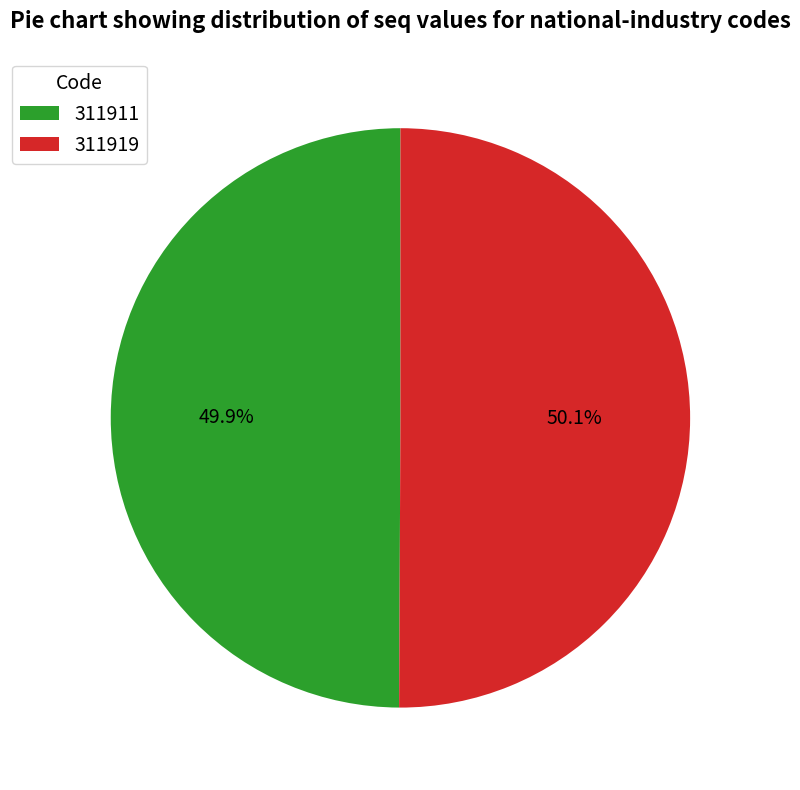

How much of the chart is everything except 311911?

50.1%